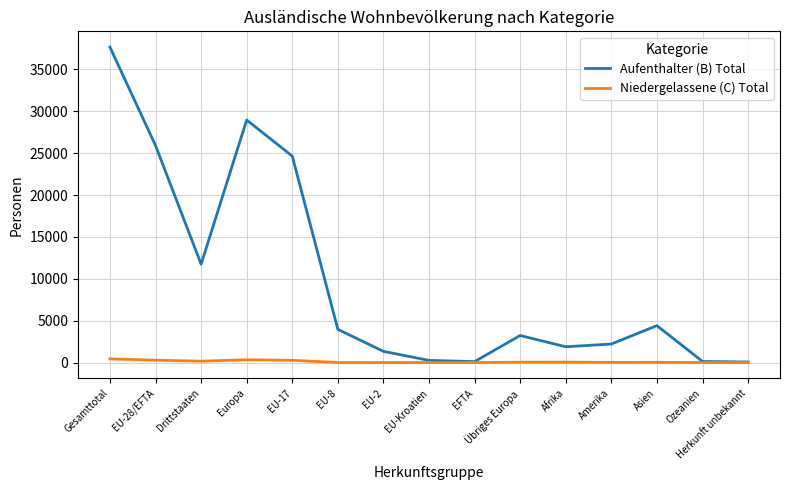

The Aufenthalter (B) Total series shows 7065 at Europa. True or false?

False